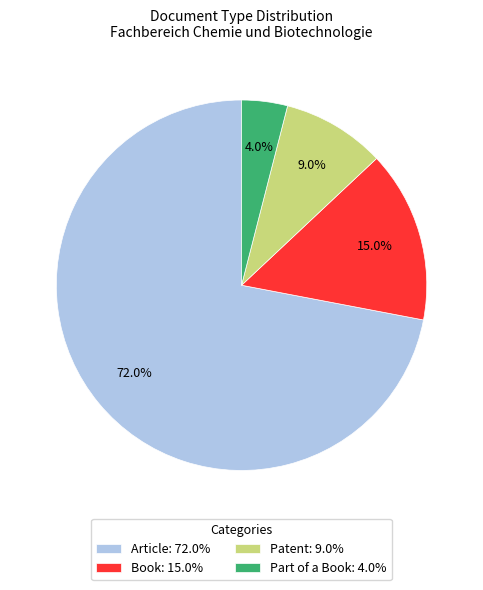

Combined, do Article and Book account for over 50%?

Yes